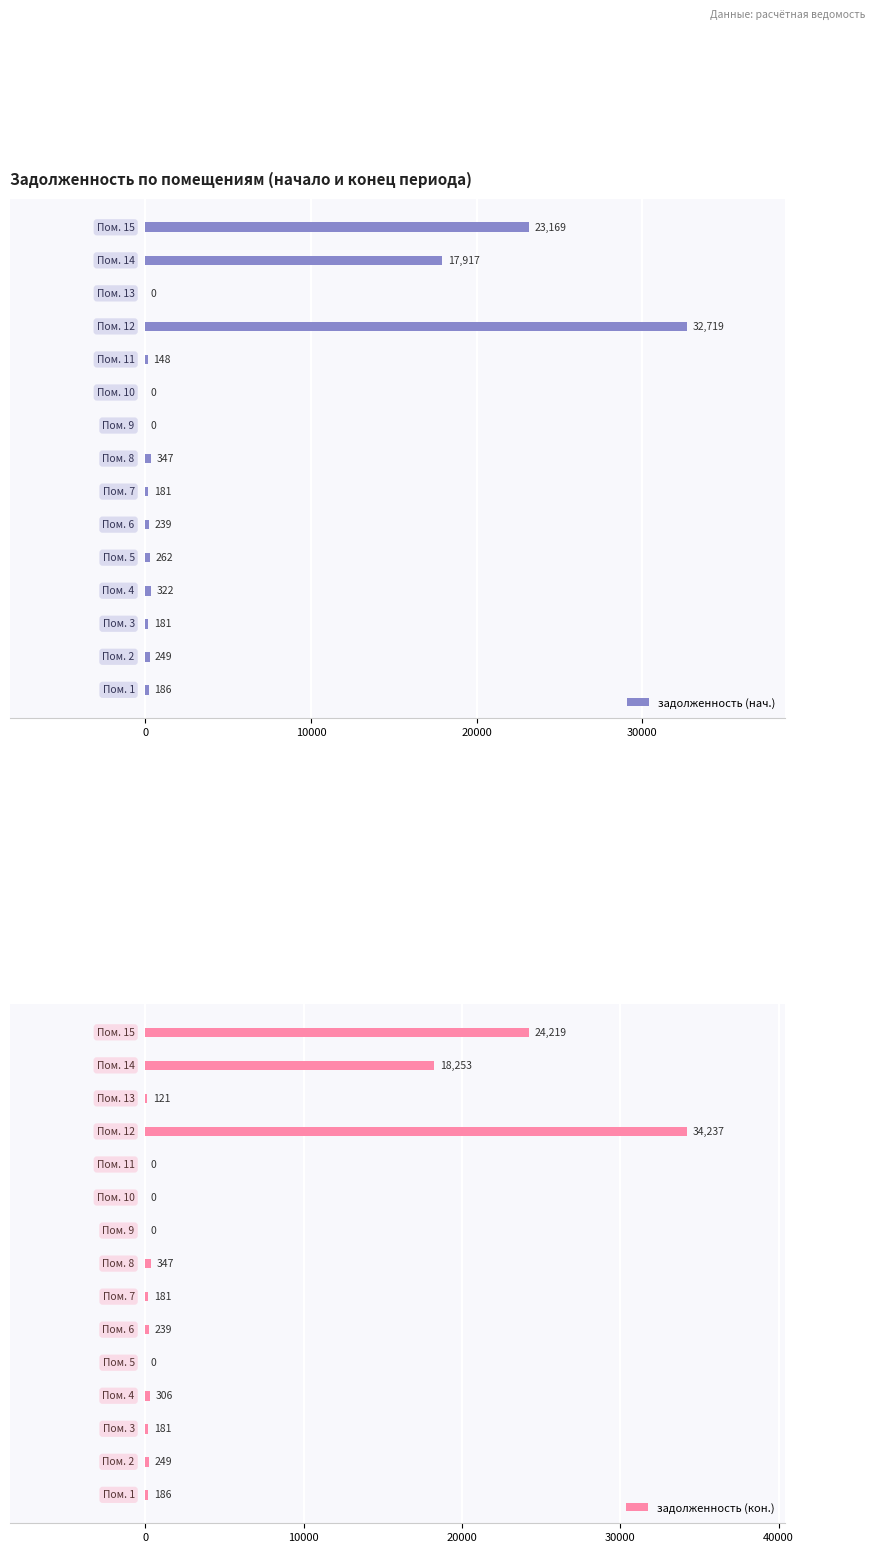

What is the maximum value for задолженность (нач.)?

32718.7